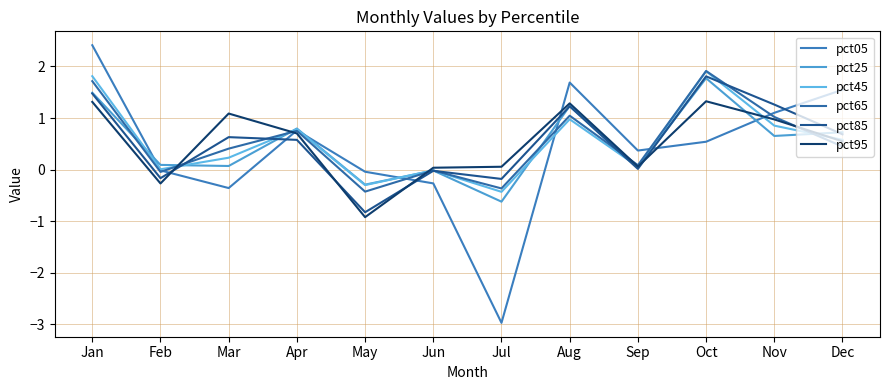

Where is the first local maximum for pct25?

Apr